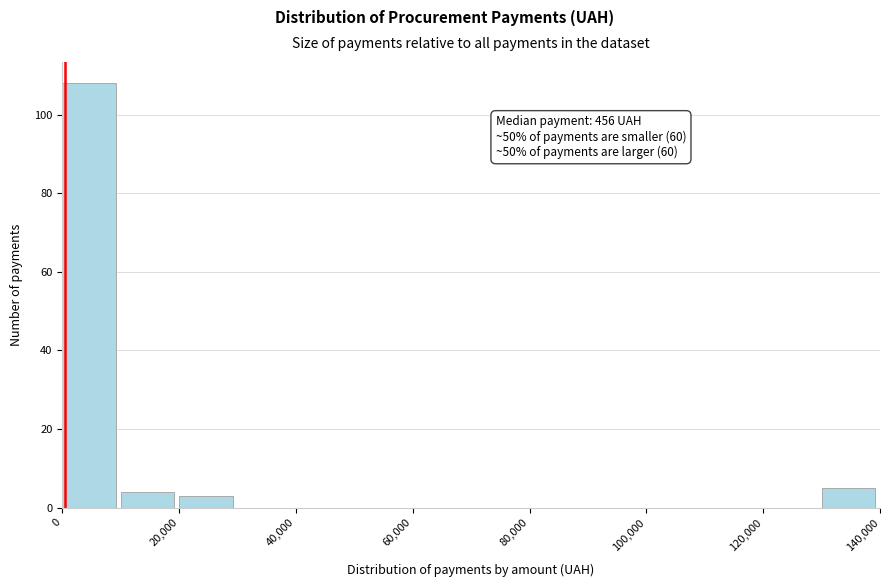

Over which range of the x-axis is the bar tallest?

0 to 10000